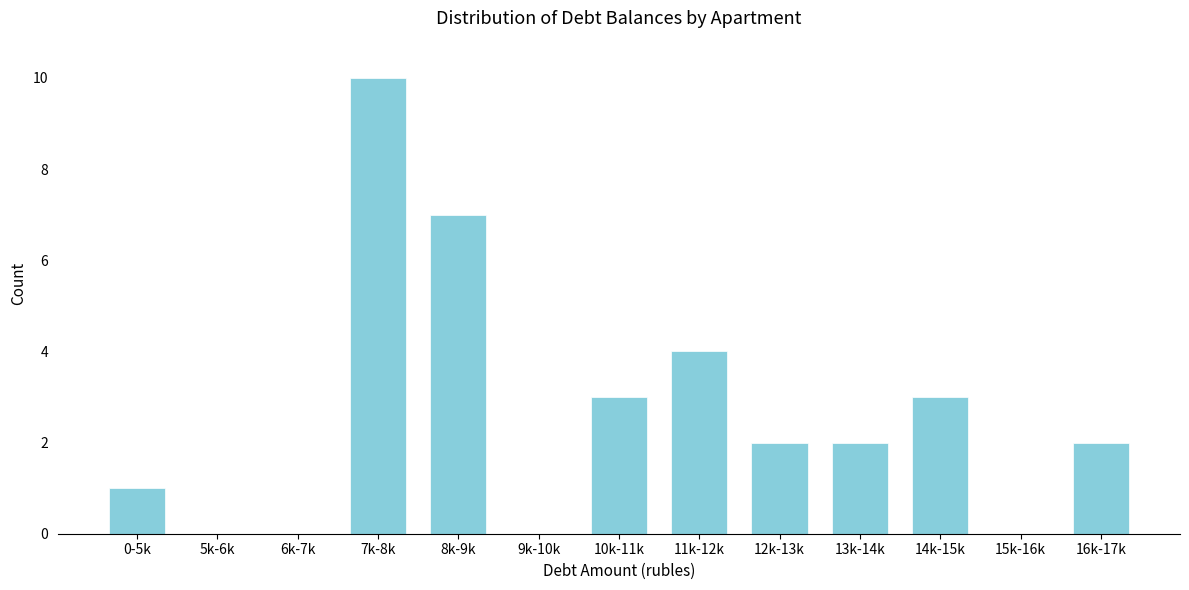

Reading left to right, list all the values displayed in this chart.

0-5k=1	5k-6k=0	6k-7k=0	7k-8k=10	8k-9k=7	9k-10k=0	10k-11k=3	11k-12k=4	12k-13k=2	13k-14k=2	14k-15k=3	15k-16k=0	16k-17k=2